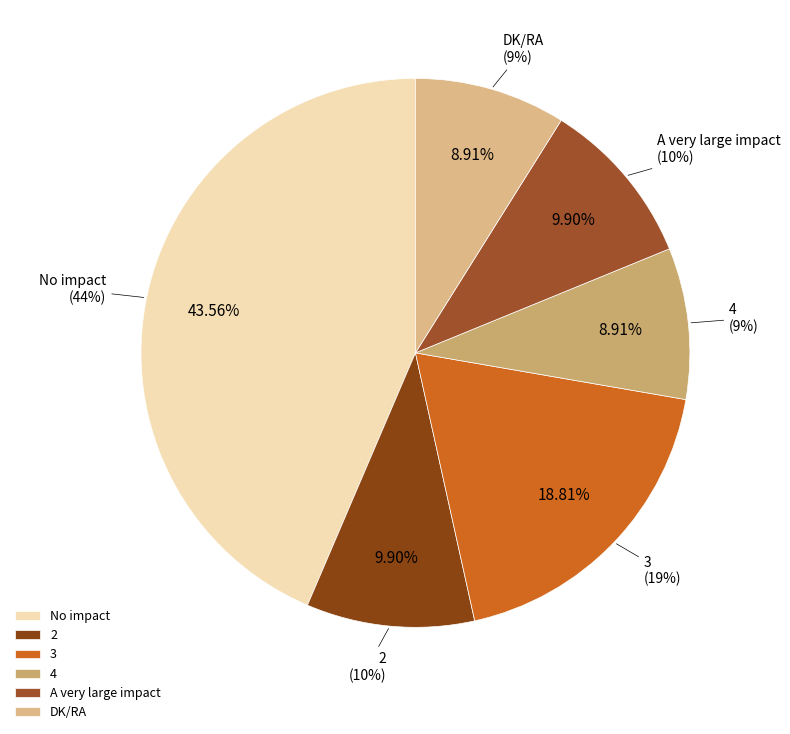

Combined, what portion of the pie is No impact and 4?

52.5%